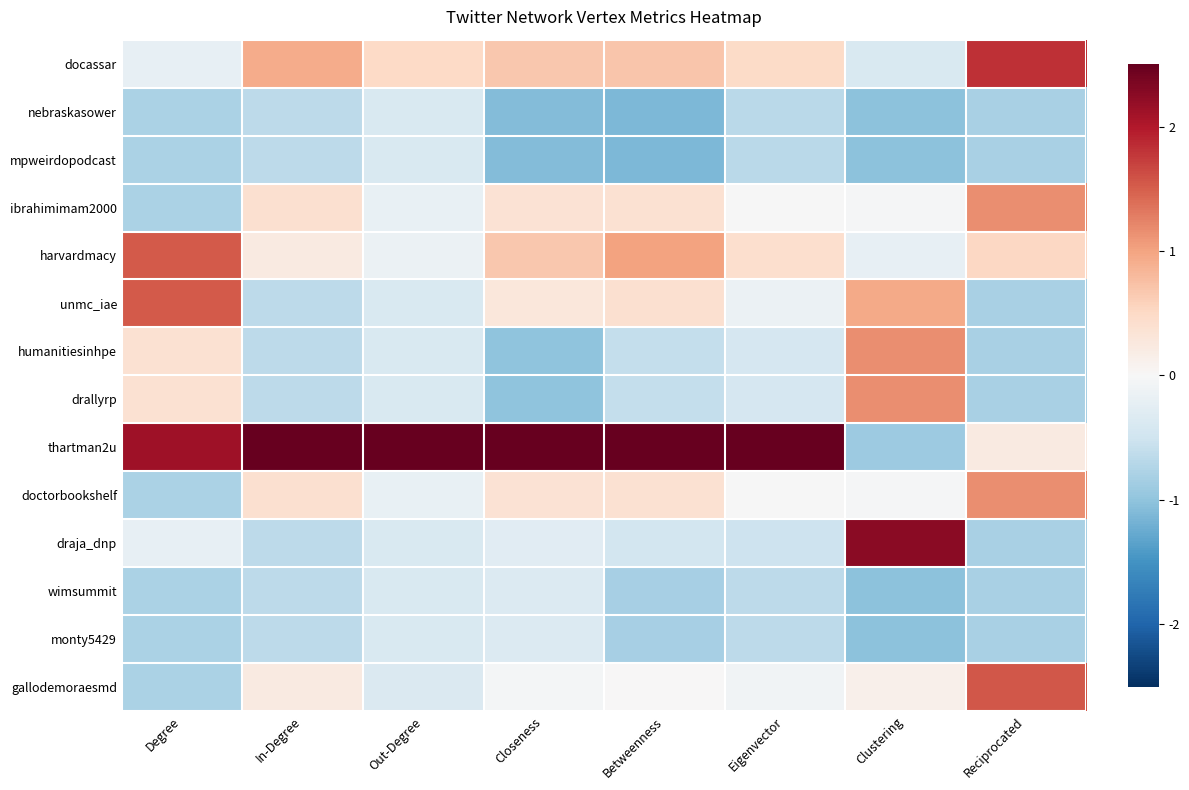

Which series has the widest spread of values?

thartman2u